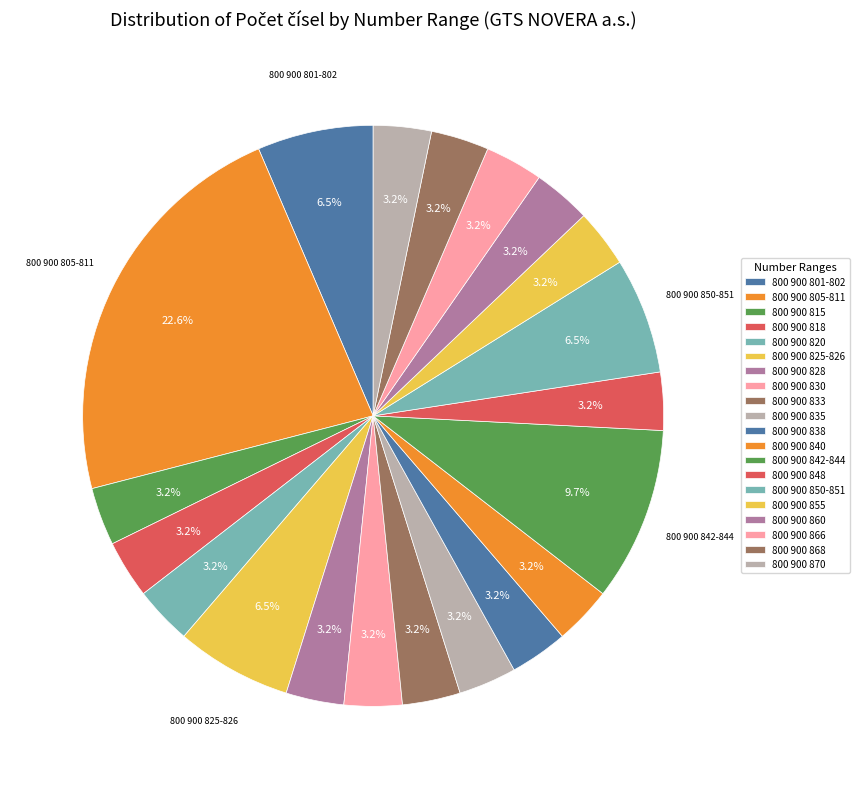

Combined, do 800 900 848 and 800 900 868 account for over 50%?

No